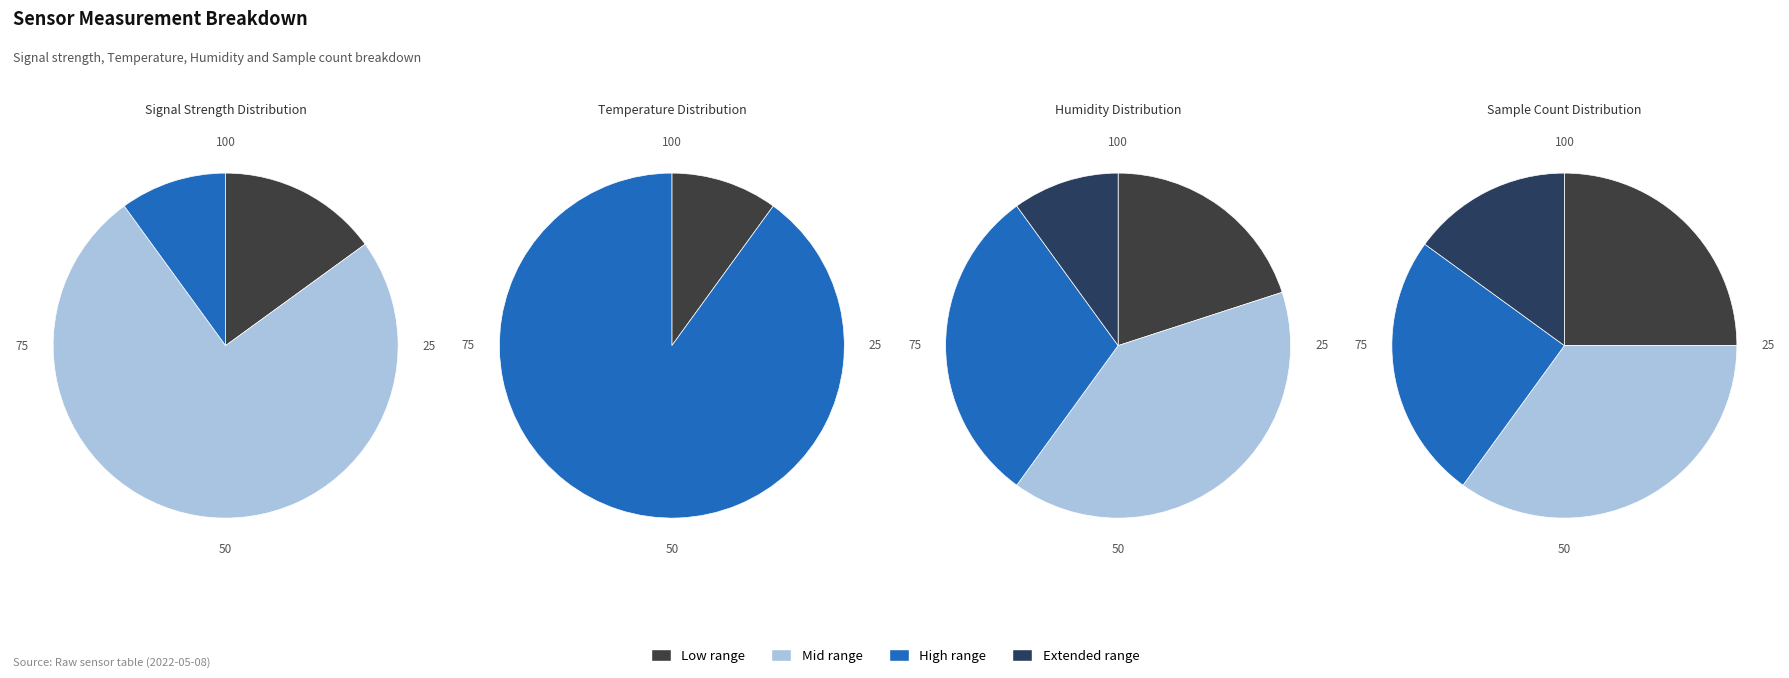

True or false: 8 accounts for 5% of the total.

True